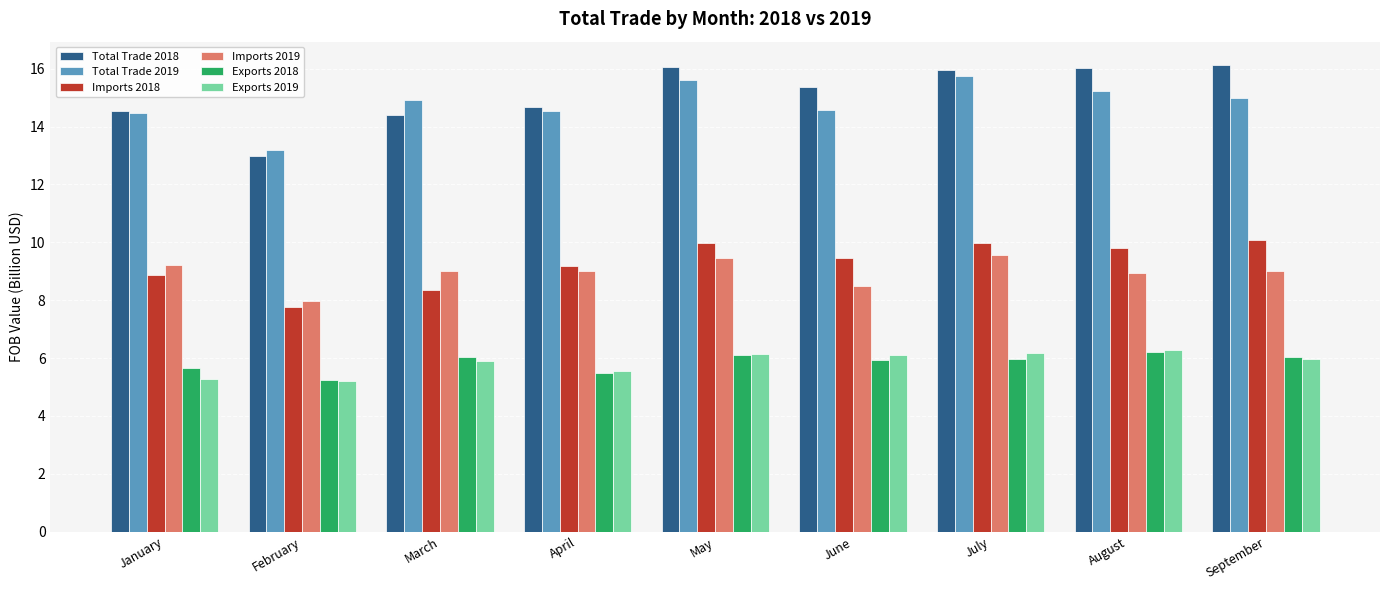

How many categories are shown in the chart?

9